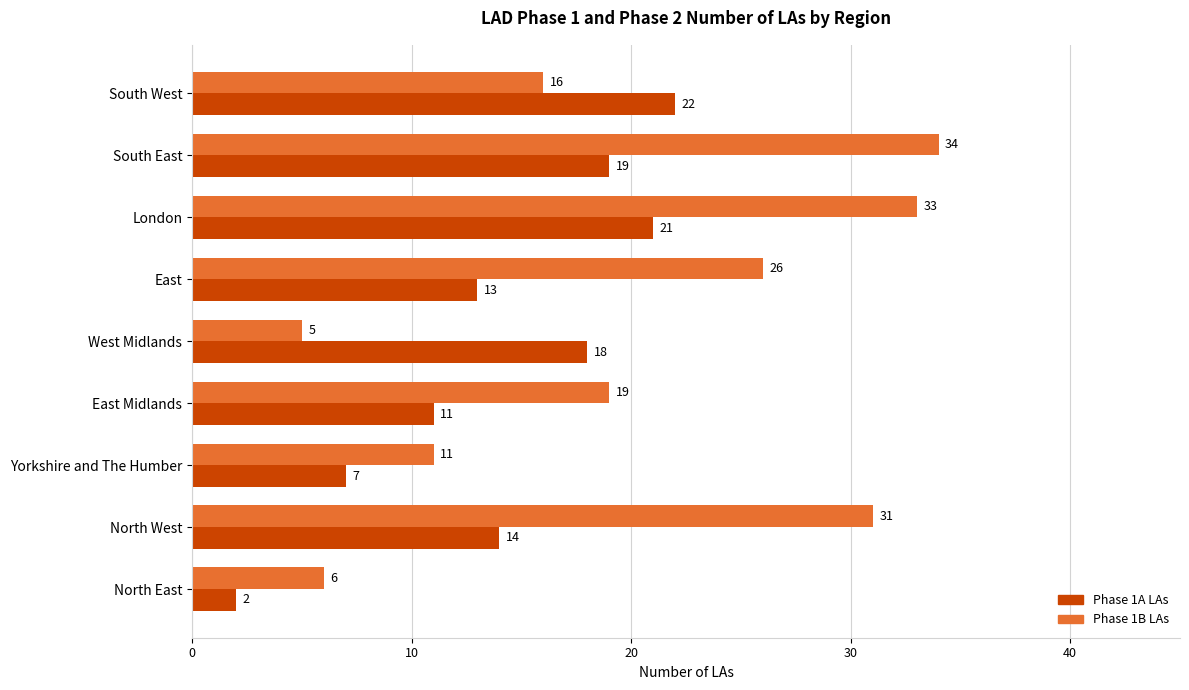

List the labels in order of Phase 1B LAs value, largest first.

South East, London, North West, East, East Midlands, South West, Yorkshire and The Humber, North East, West Midlands